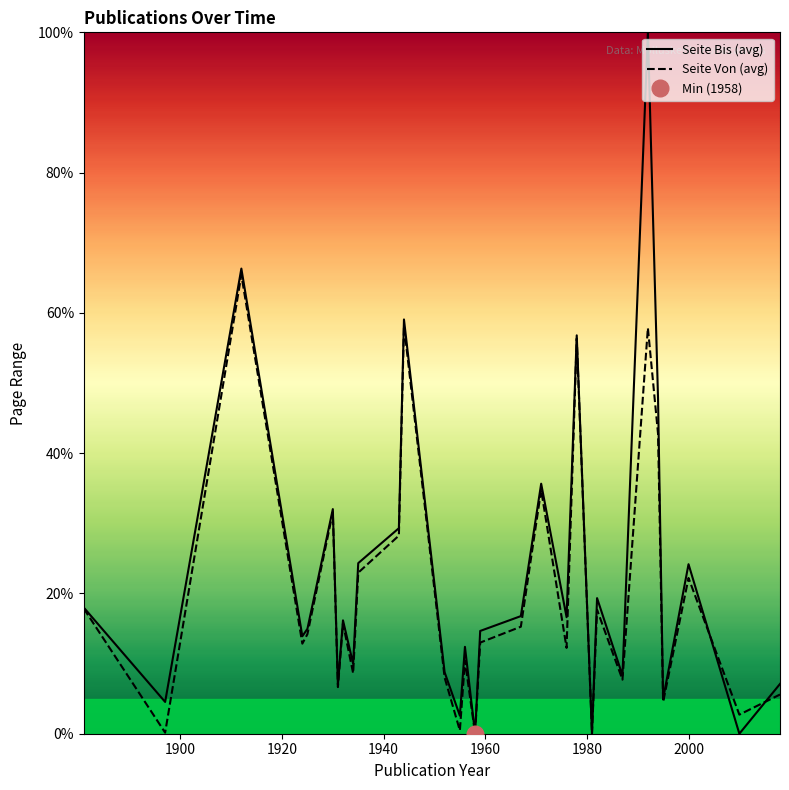

Which series has the largest total across all categories?

Seite Bis (avg)